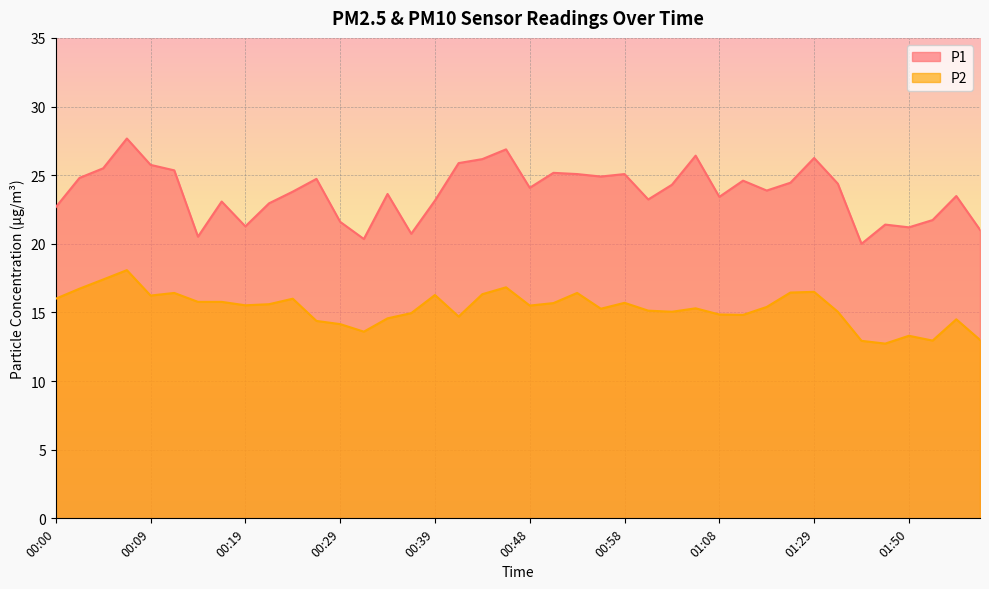

Where is P1 nearest to the value 23?

00:22